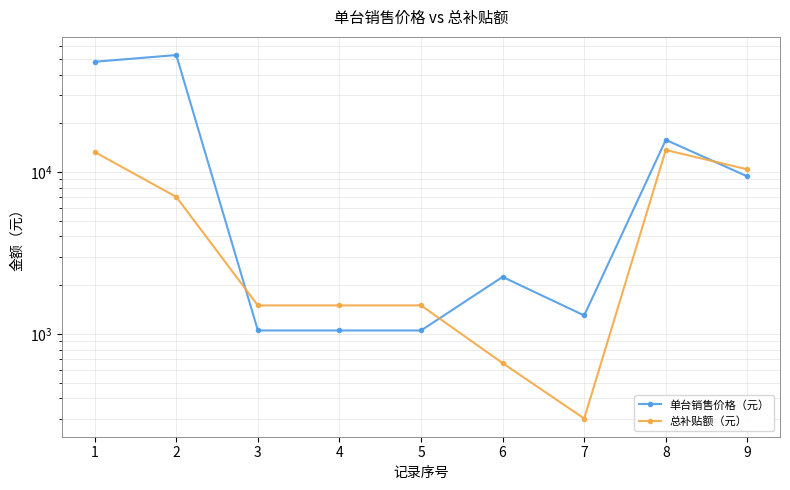

How many values in the 单台销售价格（元） series are below 2250?

4